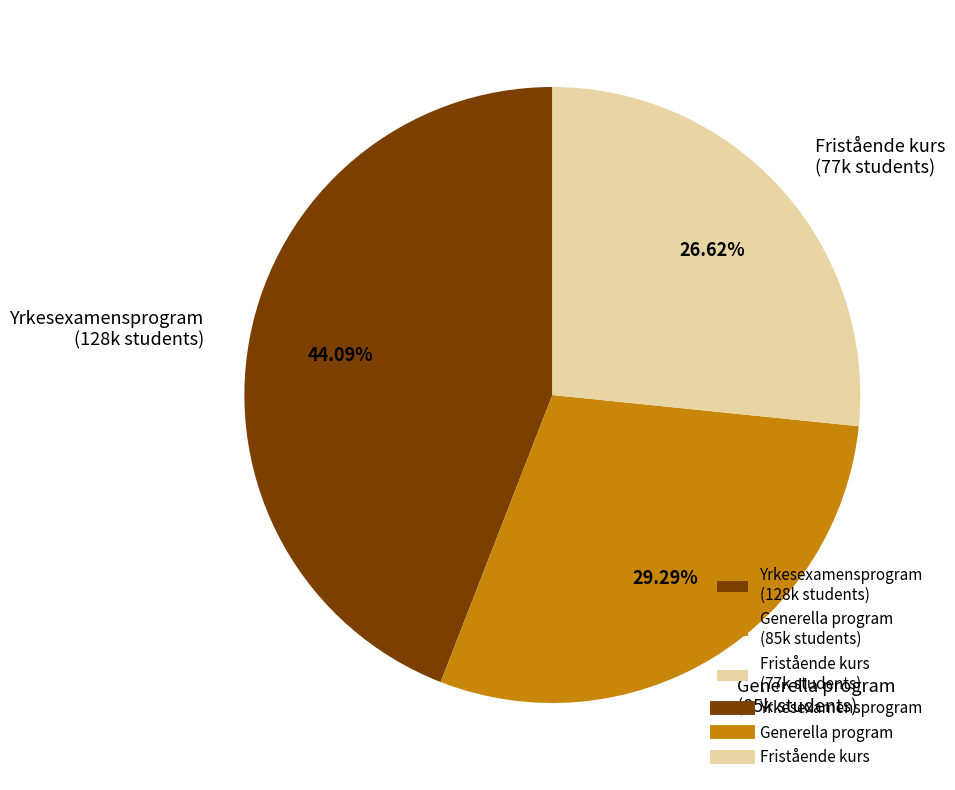

Between Fristående kurs and Yrkesexamensprogram, which is larger?

Yrkesexamensprogram